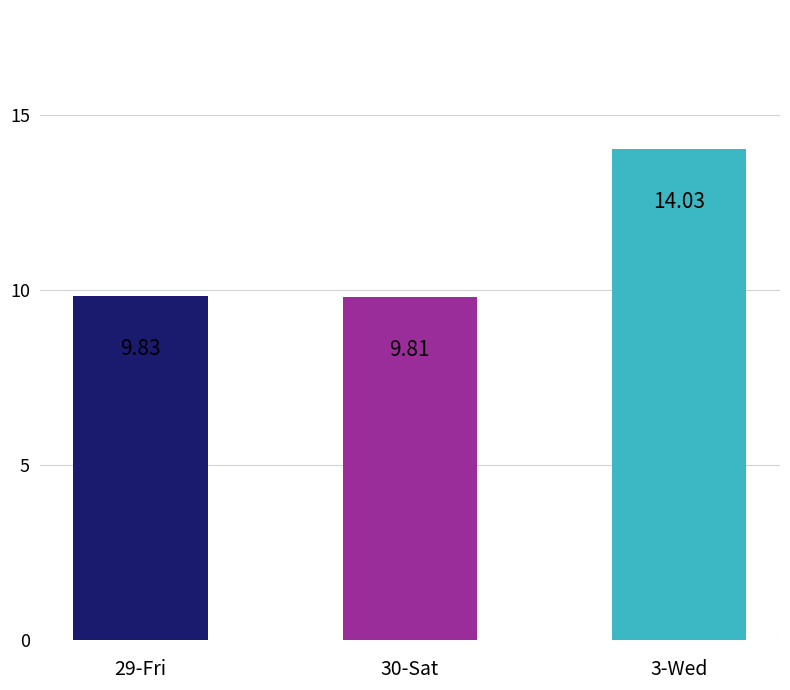

Rank the categories by value from lowest to highest.

30-Sat, 29-Fri, 3-Wed